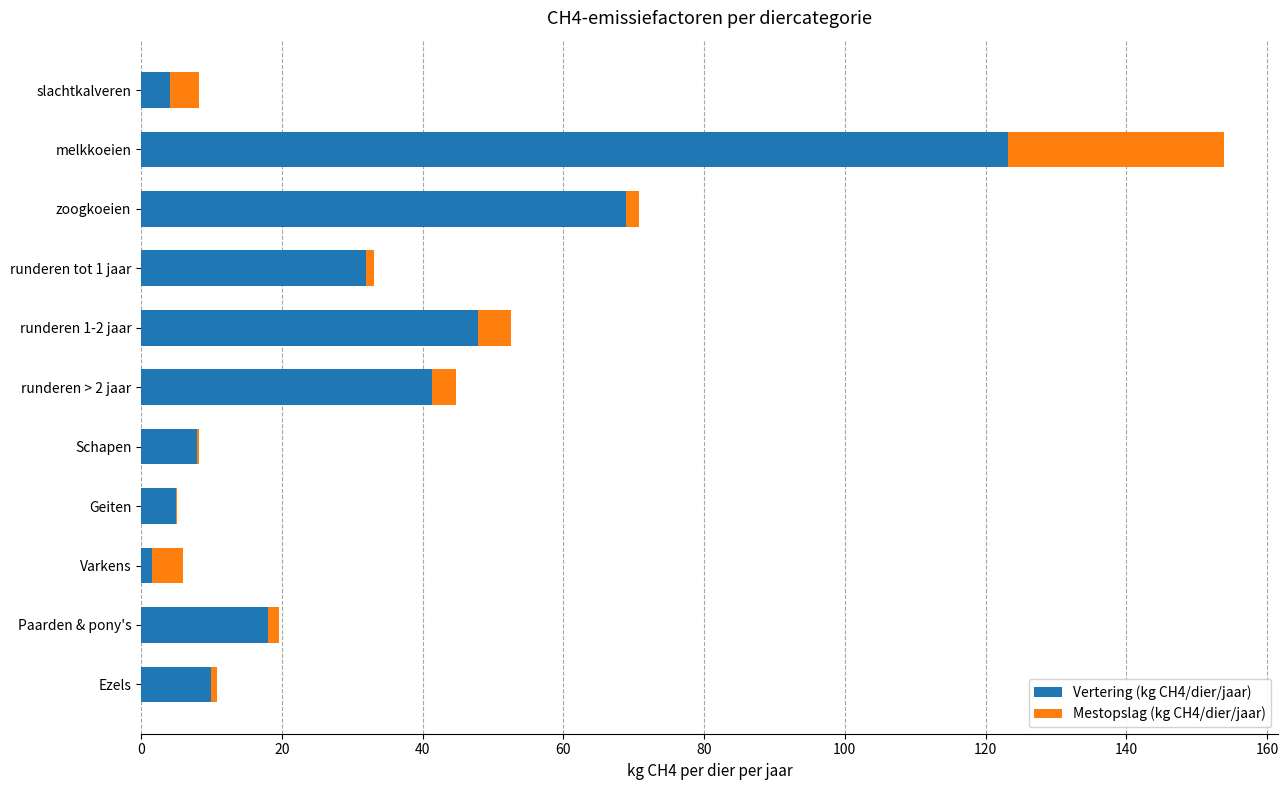

Which category has the highest value in the Vertering (kg CH4/dier/jaar) series?

melkkoeien